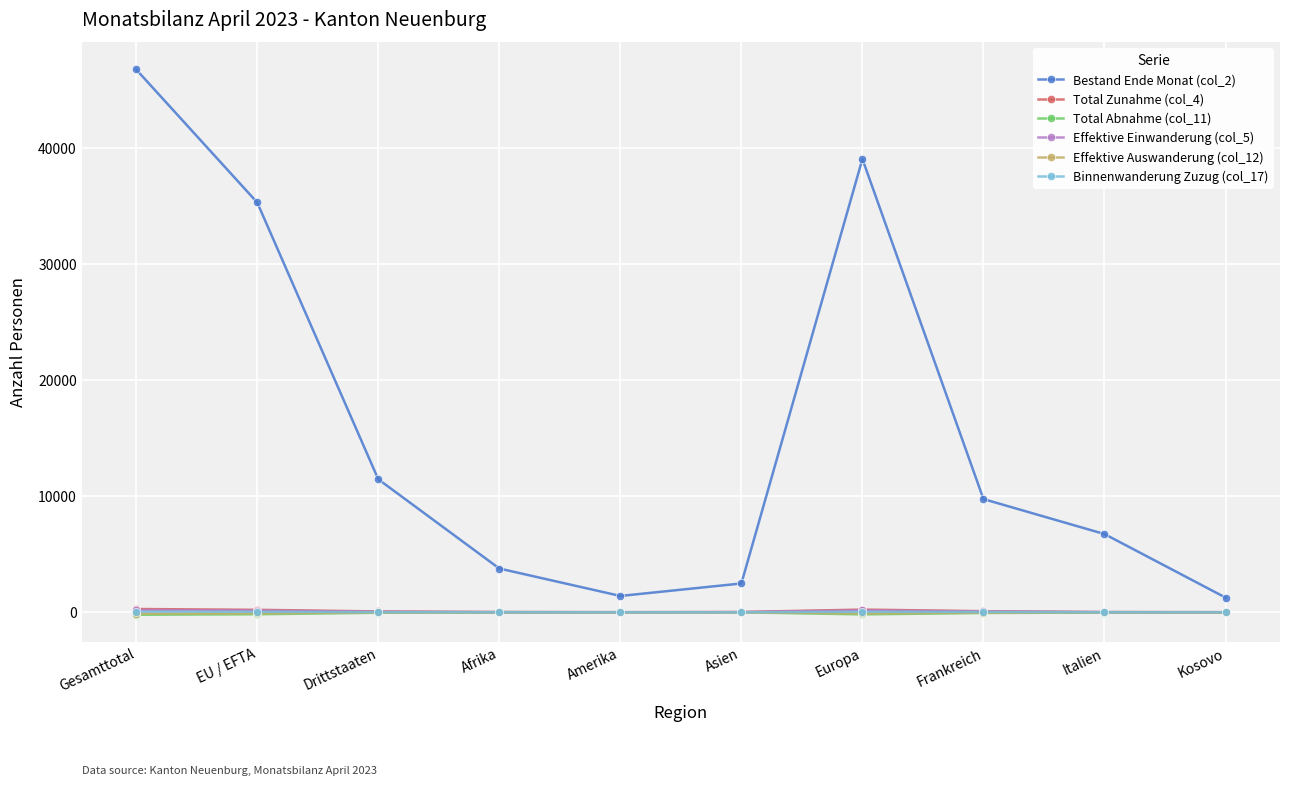

True or false: Total Zunahme (col_4) has more than 0 interior local peaks.

True